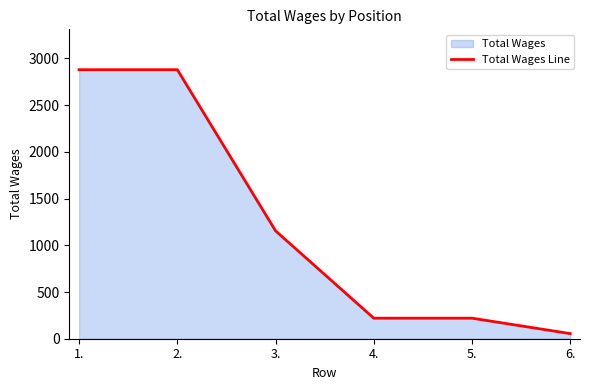

Which has a higher value, 4. or 1.?

1.